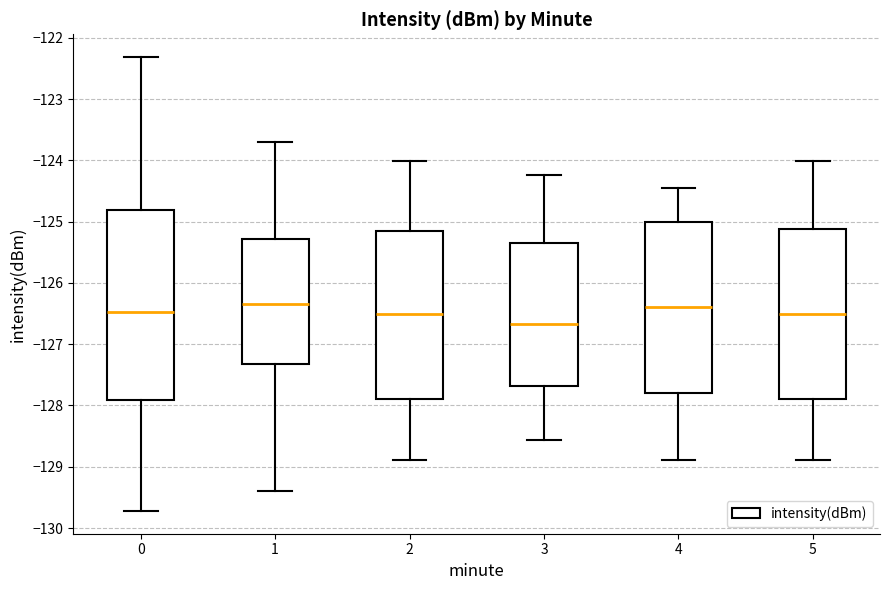

Comparing the boxes themselves (not the whiskers), which one is the tallest?

0